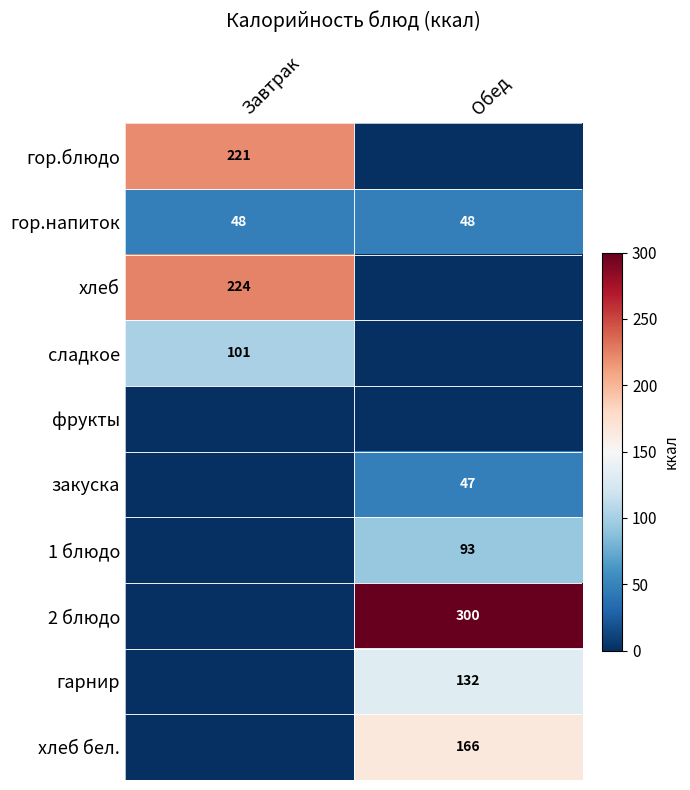

Which has a higher value, Завтрак or Обед?

Завтрак